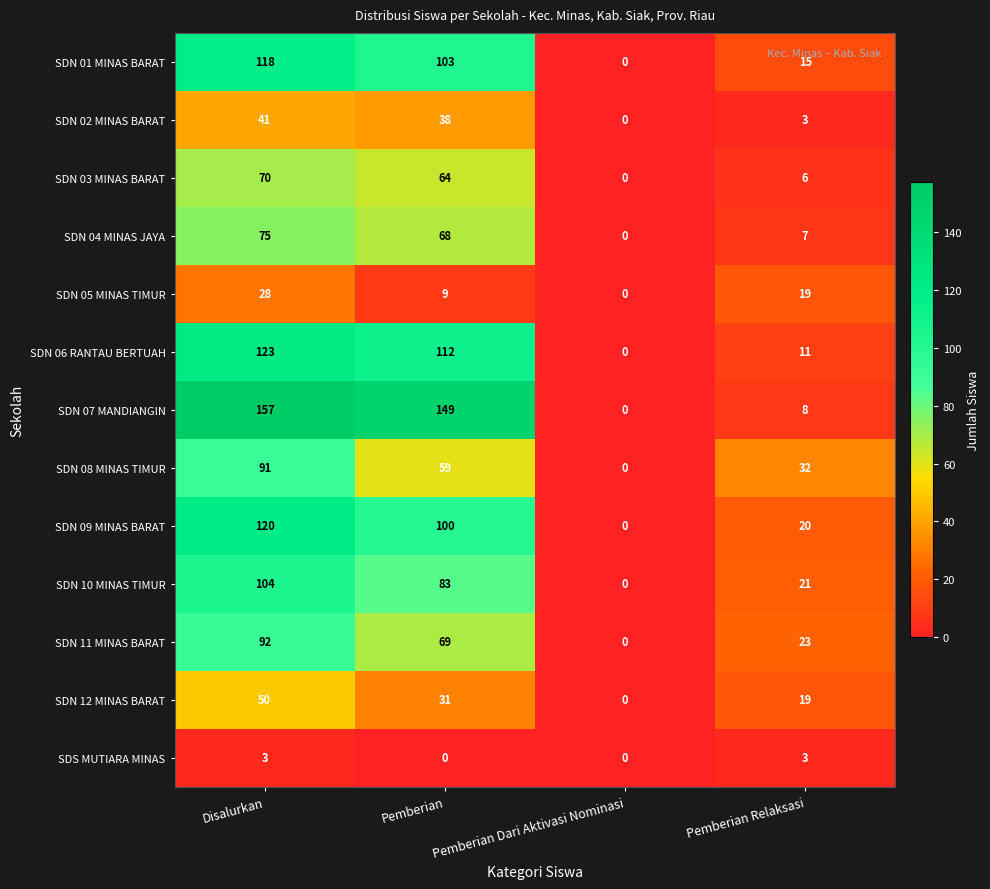

Is it true that SDN 07 MANDIANGIN equals 53 at Pemberian?

False